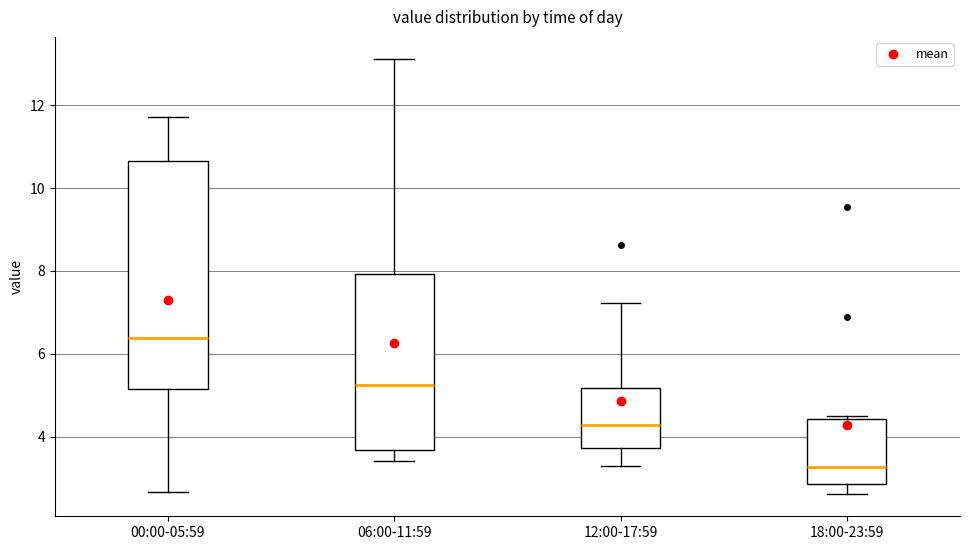

Where does the lower whisker of the box for 06:00-11:59 end on the y-axis? The values are not printed on the chart, so give them approximately, as read against the axis.

3.4